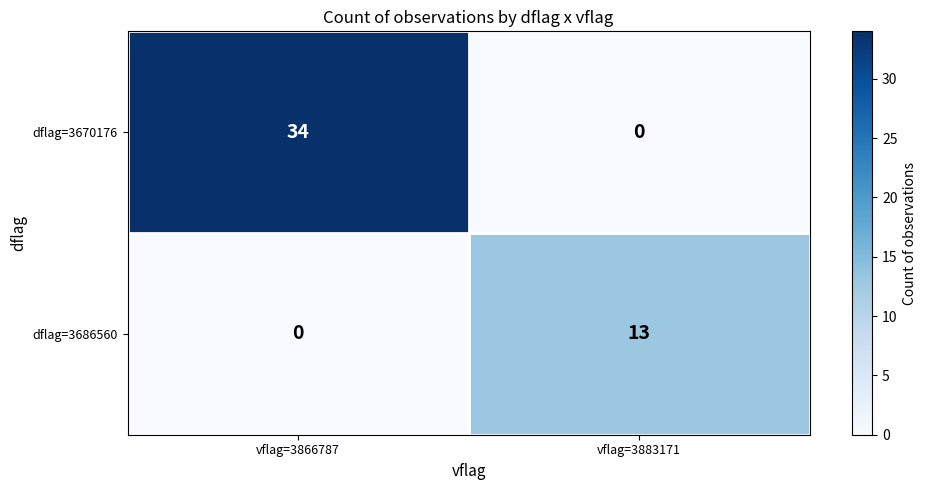

What is the sum of the dflag=3686560 values at vflag=3883171 and vflag=3866787?

13